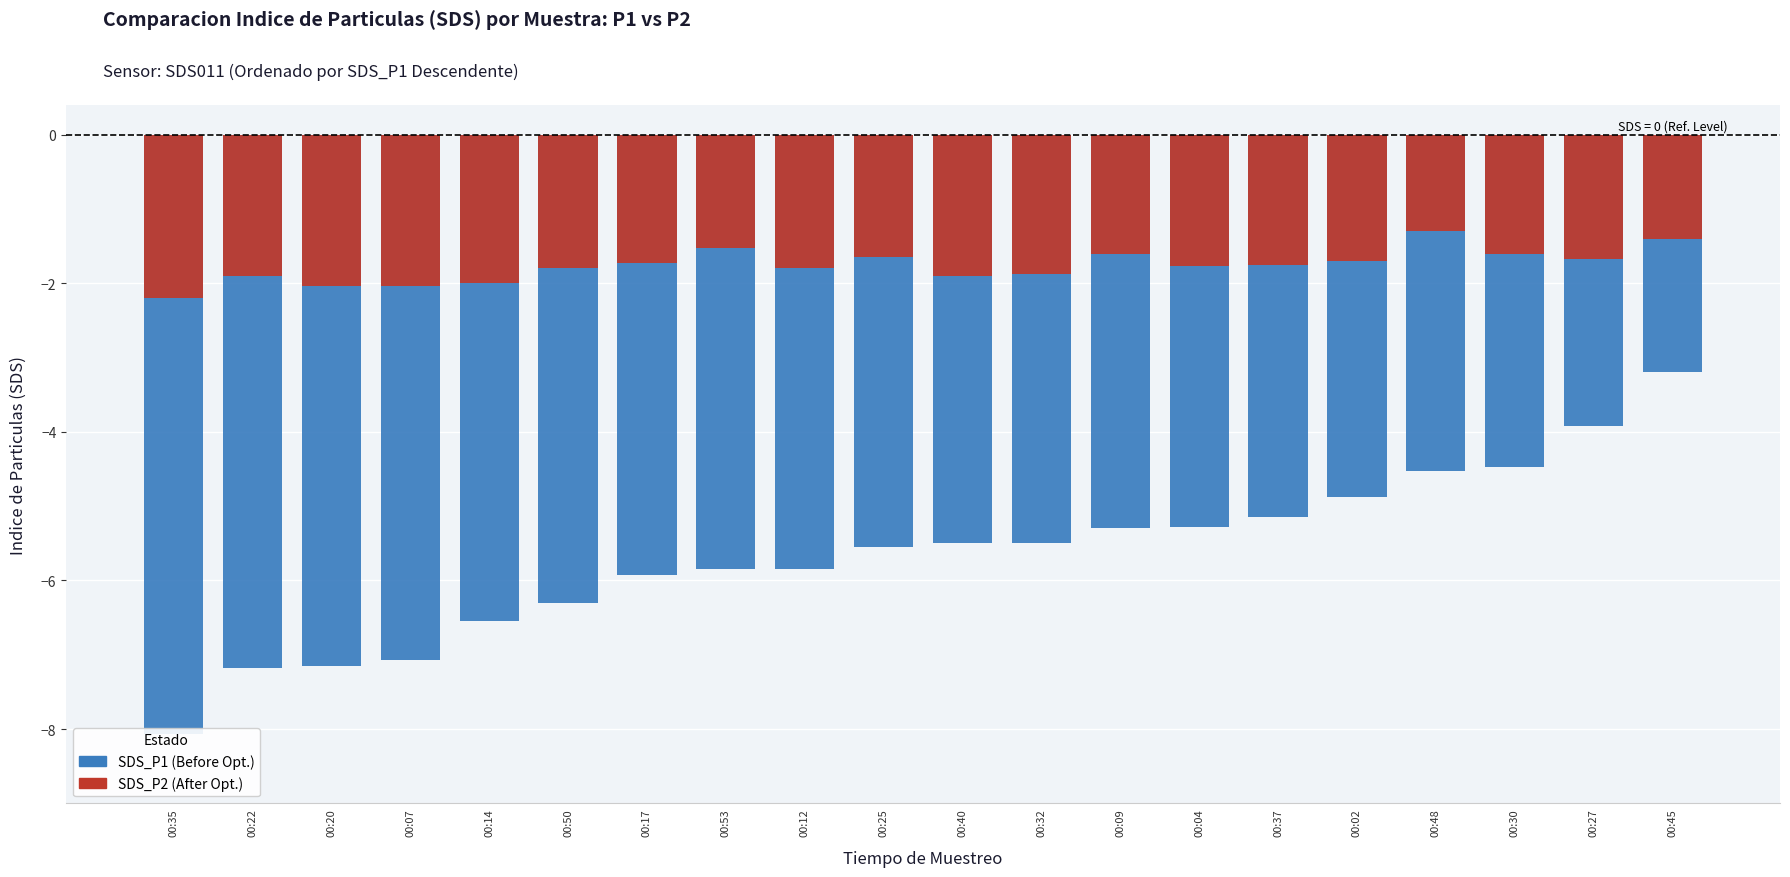

What is the difference between the maximum and minimum values in the SDS_P2 (After Opt.) series?

0.9